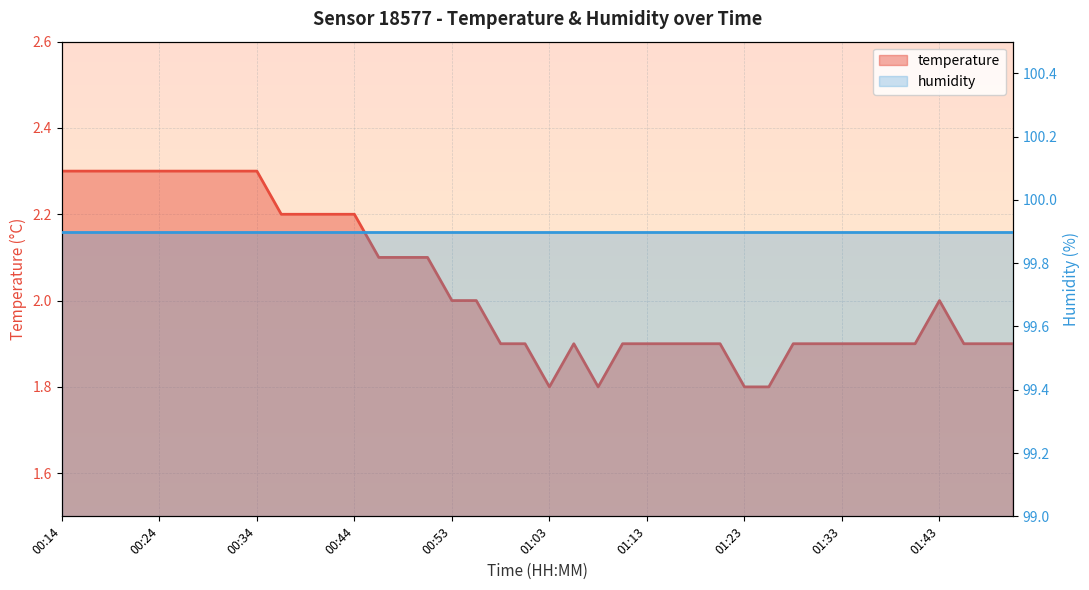

True or false: the data has more than 2 interior local peaks.

False